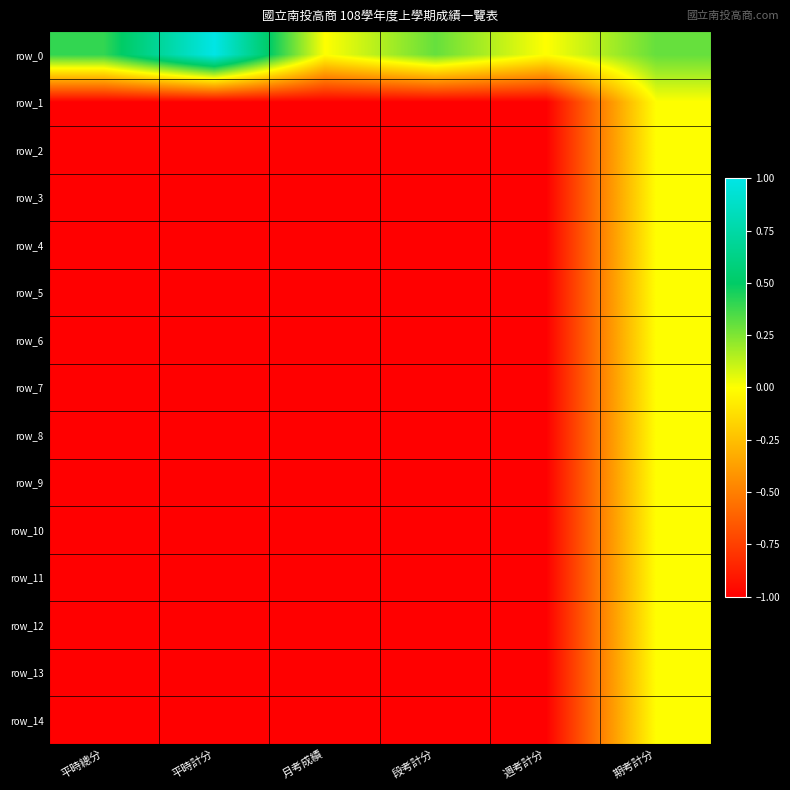

At 週考計分, list the series in order from smallest to largest.

row_1, row_2, row_3, row_4, row_5, row_6, row_7, row_8, row_9, row_10, row_11, row_12, row_13, row_14, row_0